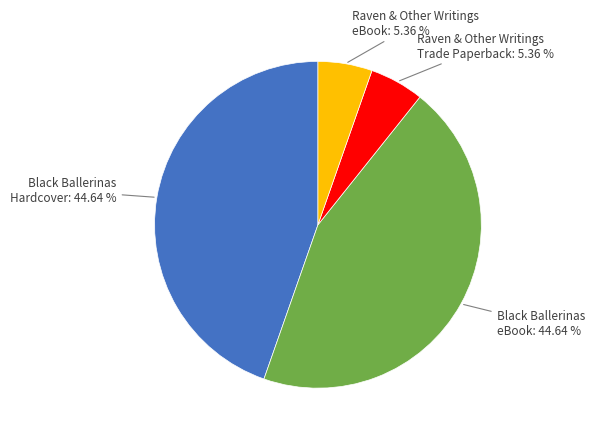

Does any single category account for the majority?

No